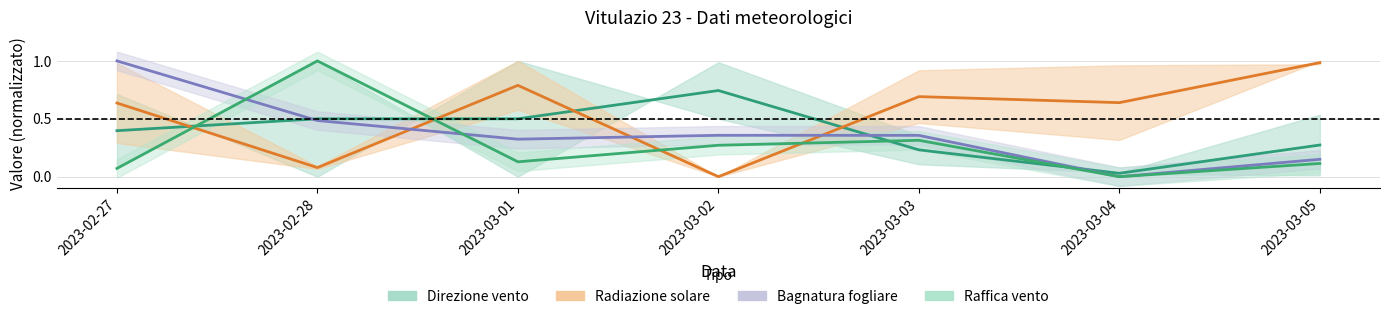

Which series has the widest spread of values?

Bagnatura fogliare